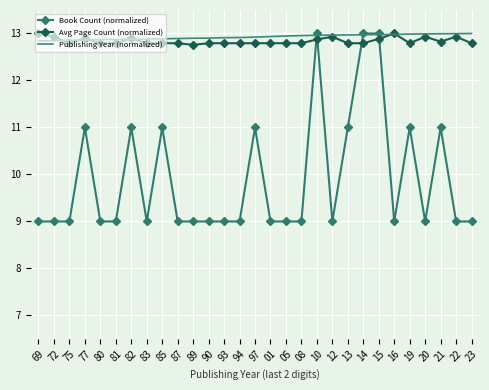

What is the total value across all series at 10?

38.8